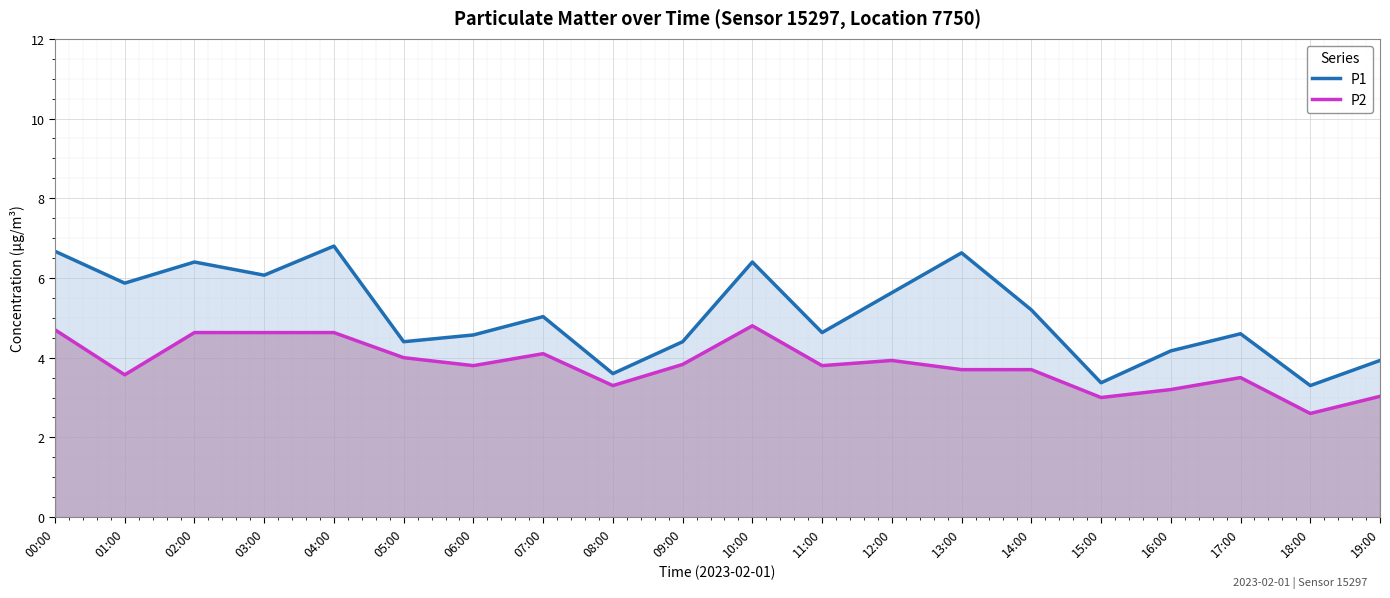

At how many categories does at least one series exceed 4?

16